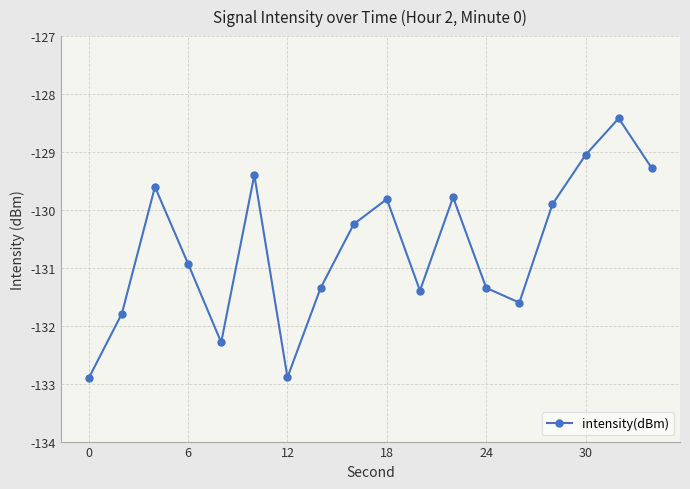

Reading left to right, extract all data points from this chart.

-132.9	-131.8	-129.6	-130.9	-132.3	-129.4	-132.9	-131.3	-130.2	-129.8	-131.4	-129.8	-131.3	-131.6	-129.9	-129.1	-128.4	-129.3